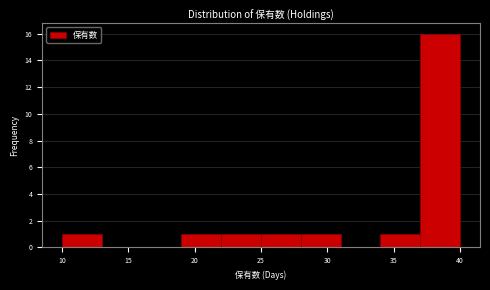

Reading left to right, list every bar in this chart as the range it spans on the x-axis followed by its height. The values are not printed on the chart, so give them approximately, as read against the axis.

10 to 13: 1
13 to 16: 0
16 to 19: 0
19 to 22: 1
22 to 25: 1
25 to 28: 1
28 to 31: 1
31 to 34: 0
34 to 37: 1
37 to 40: 16